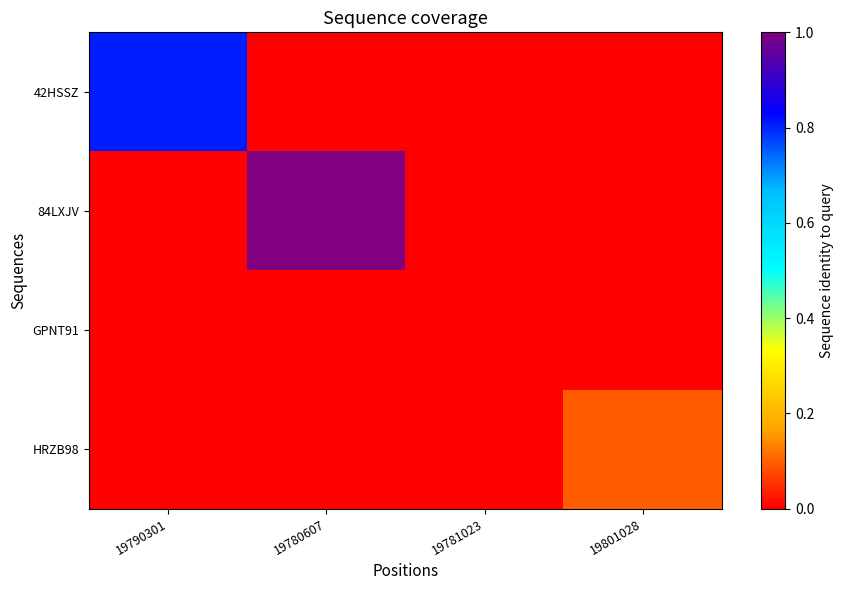

Reading left to right, list all the values displayed in this chart.

42HSSZ: 19790301=0.8	19780607=0.0	19781023=0.0	19801028=0.0
84LXJV: 19790301=0.0	19780607=1.0	19781023=0.0	19801028=0.0
GPNT91: 19790301=0.0	19780607=0.0	19781023=0.0	19801028=0.0
HRZB98: 19790301=0.0	19780607=0.0	19781023=0.0	19801028=0.1